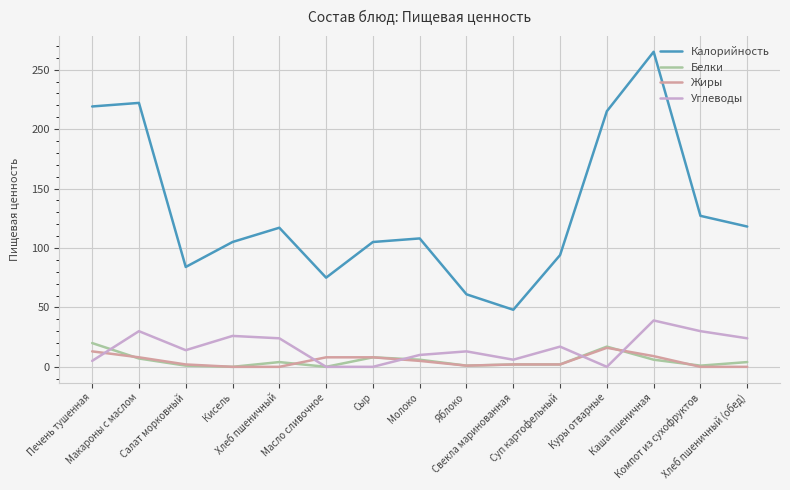

What is the difference between the second highest and second lowest values in the Белки series?

17